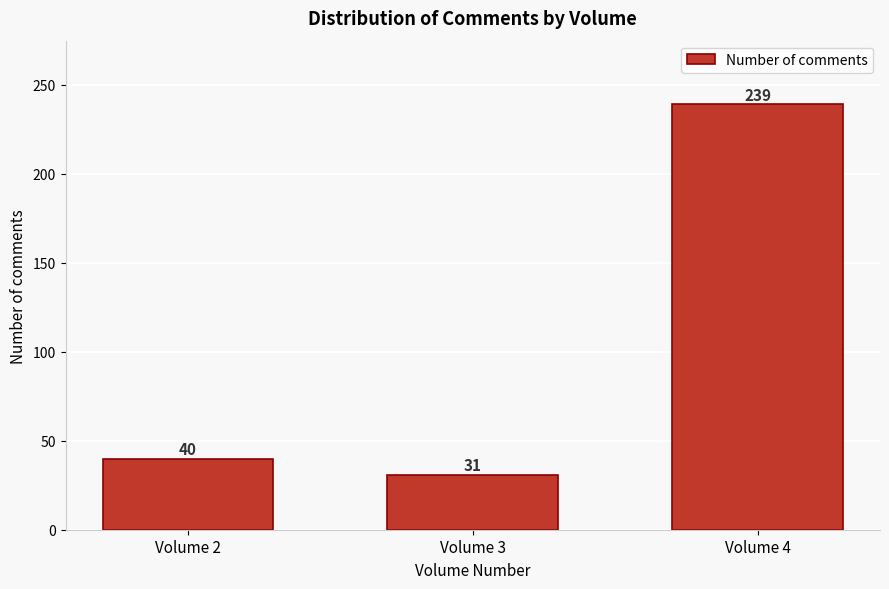

Reading right to left, transcribe all the data shown in this chart.

Volume 4=239	Volume 3=31	Volume 2=40